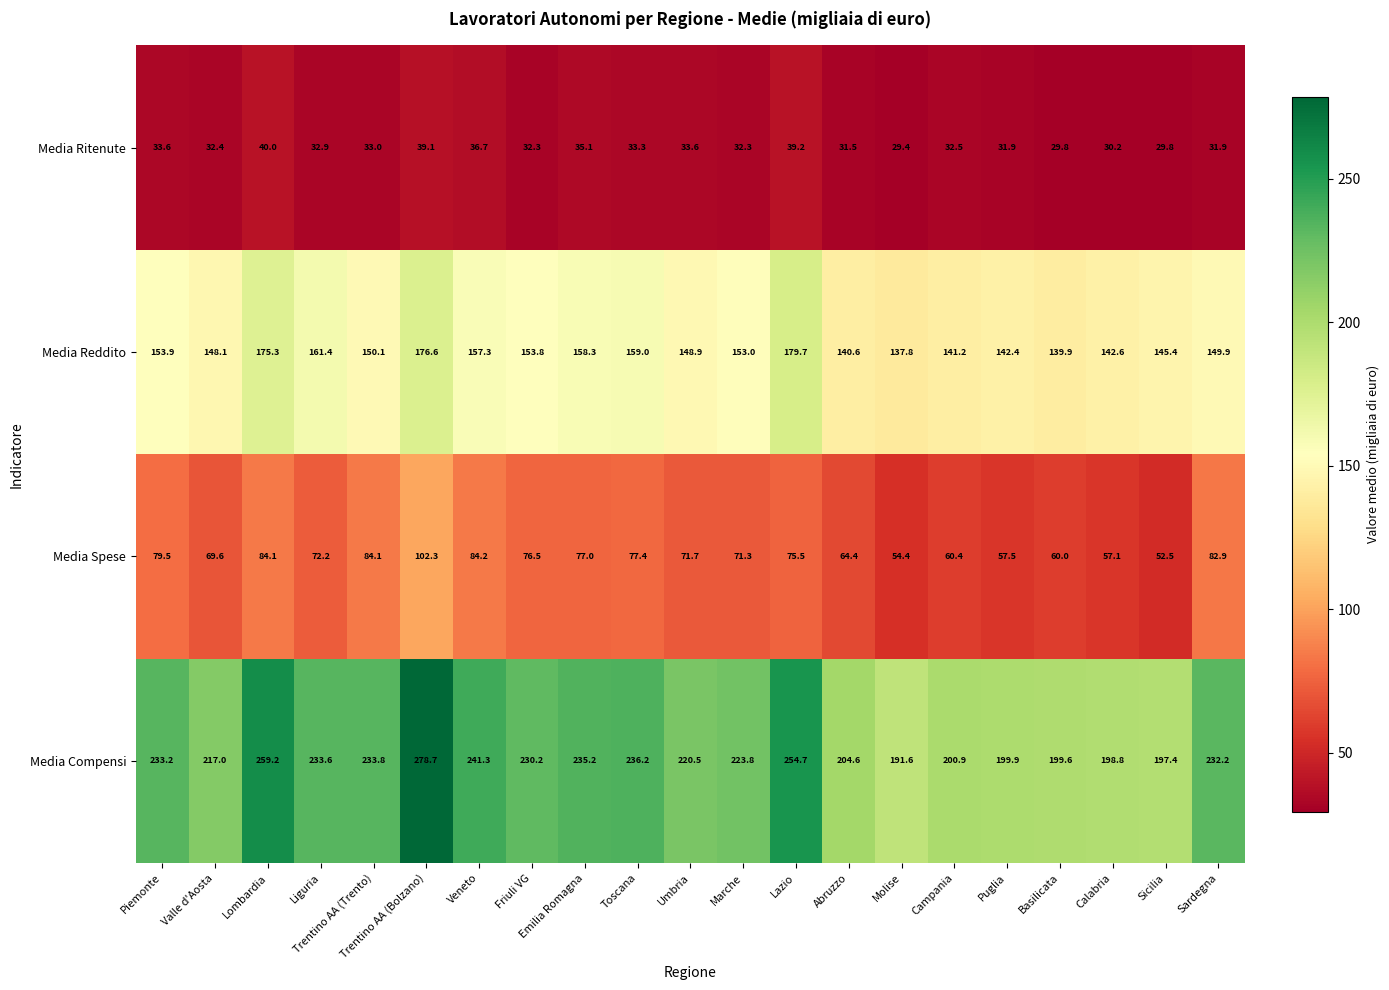

What is the difference between the second highest and minimum values in the Media Spese series?

31.7